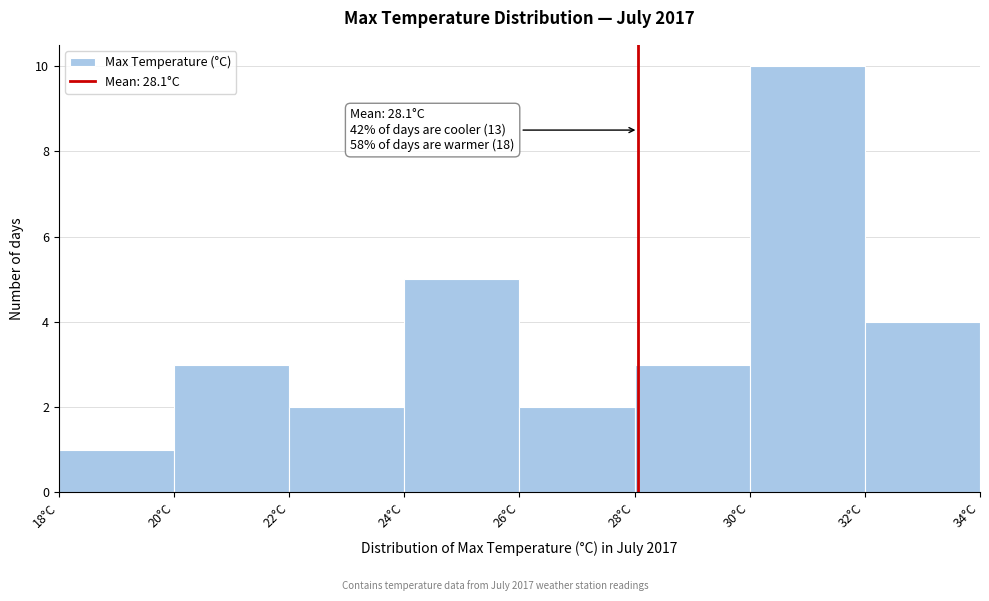

Over which range of the x-axis is the bar tallest?

30 to 32